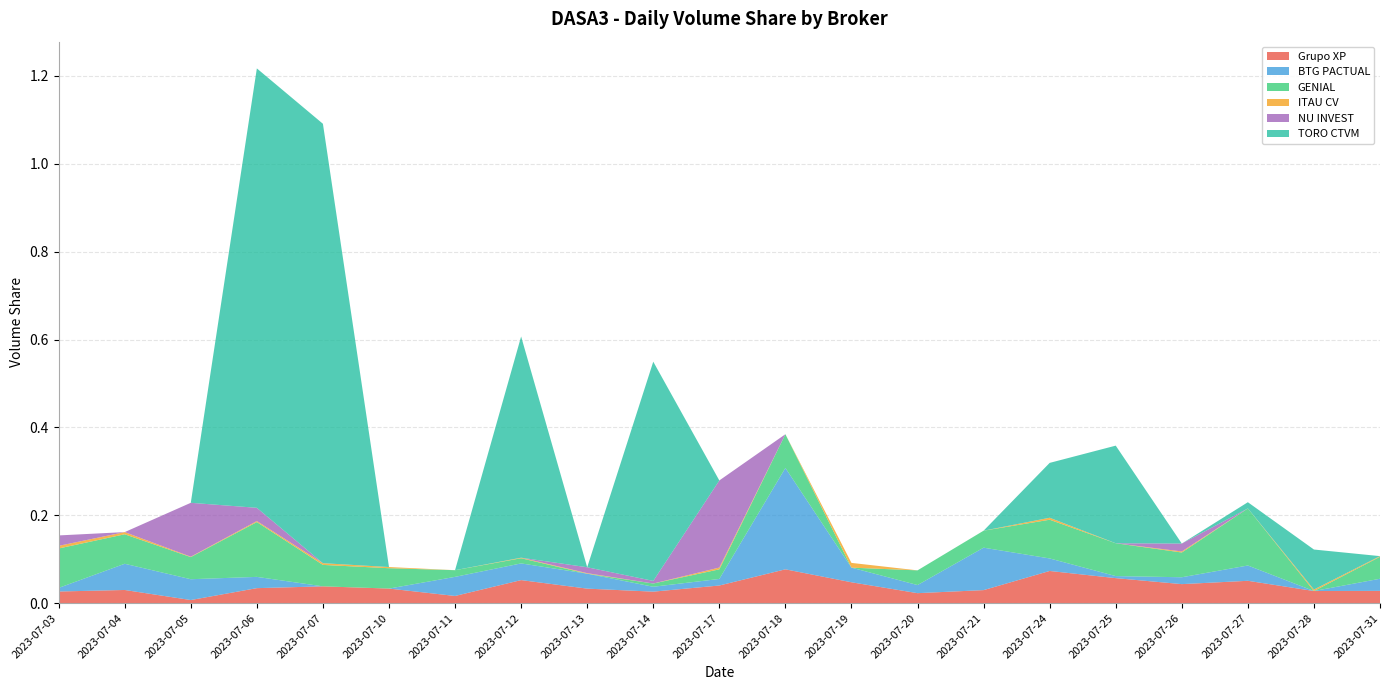

Reading left to right, transcribe all the data shown in this chart.

Grupo XP: 0.0	0.0	0.0	0.0	0.0	0.0	0.0	0.1	0.0	0.0	0.0	0.1	0.0	0.0	0.0	0.1	0.1	0.0	0.1	0.0	0.0
BTG PACTUAL: 0.0	0.1	0.0	0.0	0.0	0.0	0.0	0.0	0.0	0.0	0.0	0.2	0.0	0.0	0.1	0.0	0.0	0.0	0.0	0.0	0.0
GENIAL: 0.1	0.1	0.1	0.1	0.0	0.0	0.0	0.0	0.0	0.0	0.0	0.1	0.0	0.0	0.0	0.1	0.1	0.1	0.1	0.0	0.1
ITAU CV: 0.0	0.0	0.0	0.0	0.0	0.0	0.0	0.0	0.0	0.0	0.0	0.0	0.0	0.0	0.0	0.0	0.0	0.0	0.0	0.0	0.0
NU INVEST: 0.0	0.0	0.1	0.0	0.0	0.0	0.0	0.0	0.0	0.0	0.2	0.0	0.0	0.0	0.0	0.0	0.0	0.0	0.0	0.0	0.0
TORO CTVM: 0.0	0.0	0.0	1.0	1.0	0.0	0.0	0.5	0.0	0.5	0.0	0.0	0.0	0.0	0.0	0.1	0.2	0.0	0.0	0.1	0.0